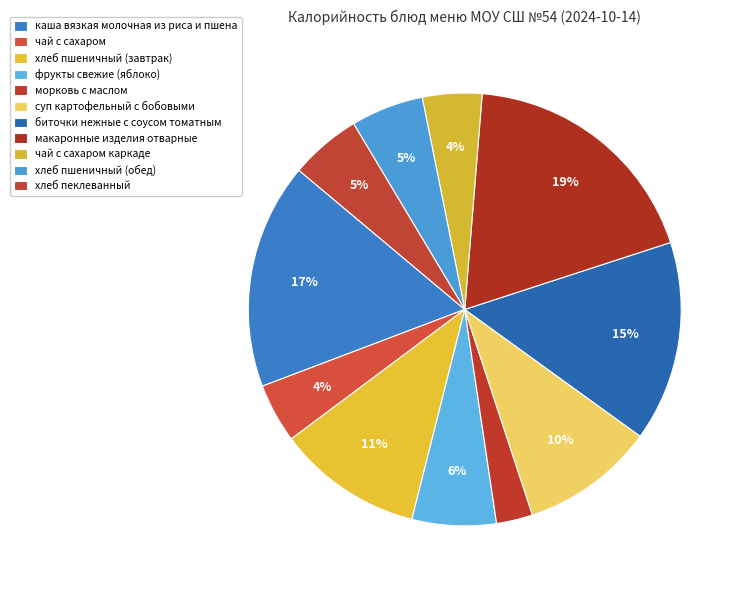

To the nearest percent, what is the difference between the макаронные изделия отварные and фрукты свежие (яблоко) slice percentages?

12%